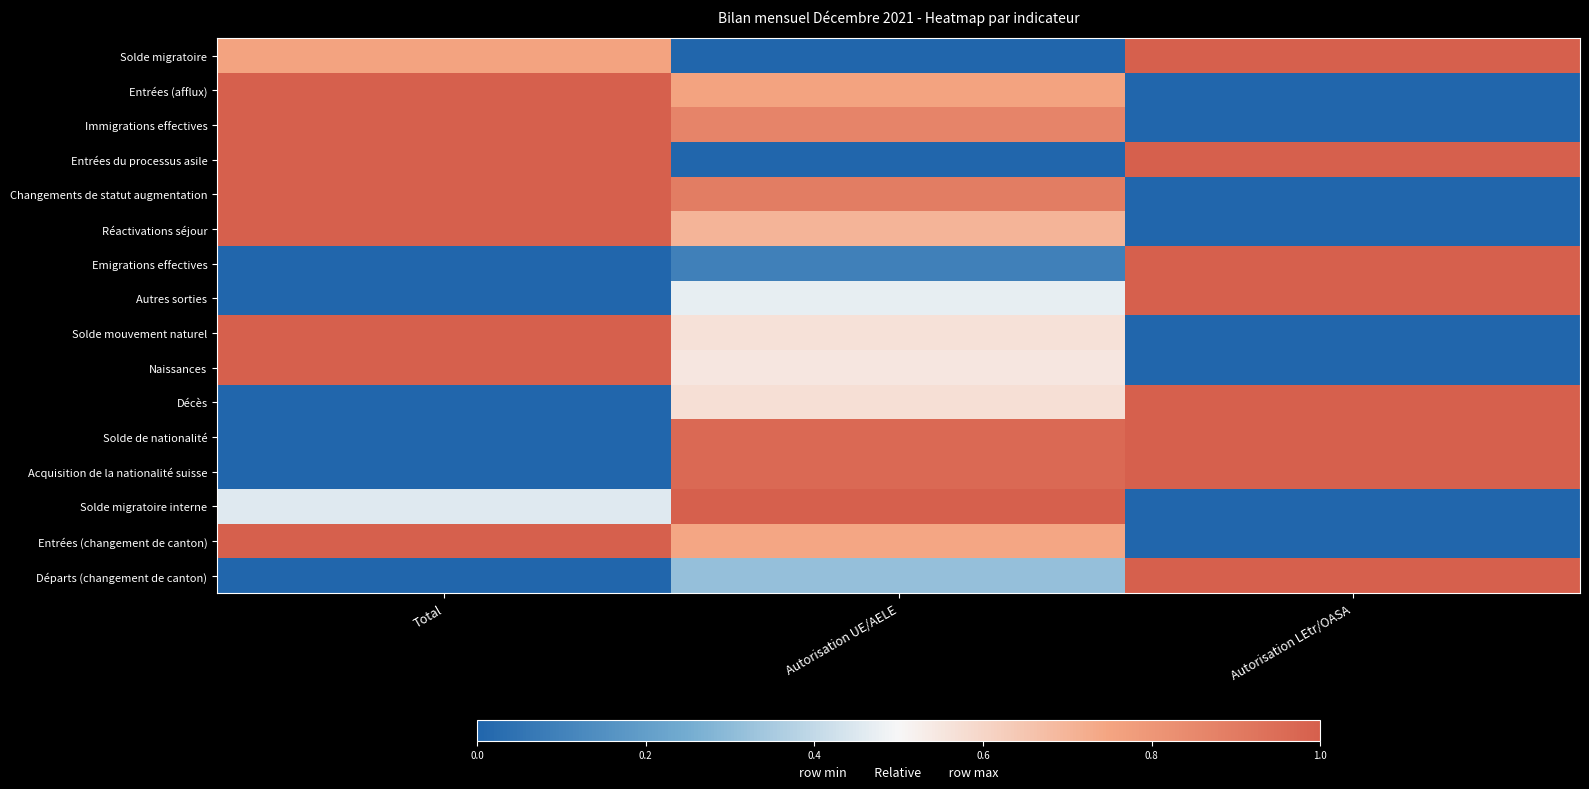

What is the spread (max minus min) of values at Total?

1.0